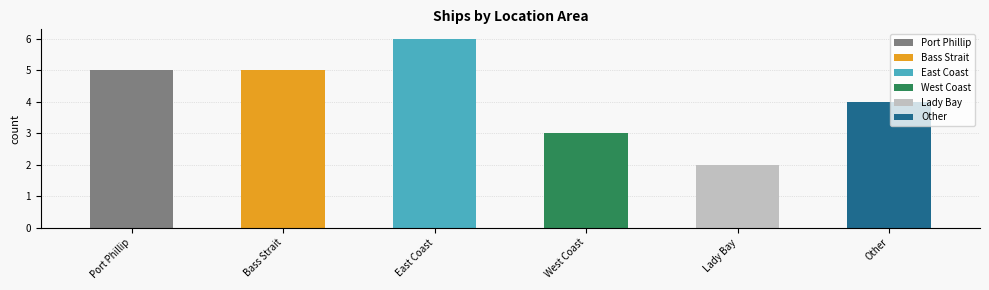

What is the value of the 3rd bar from the left?

6